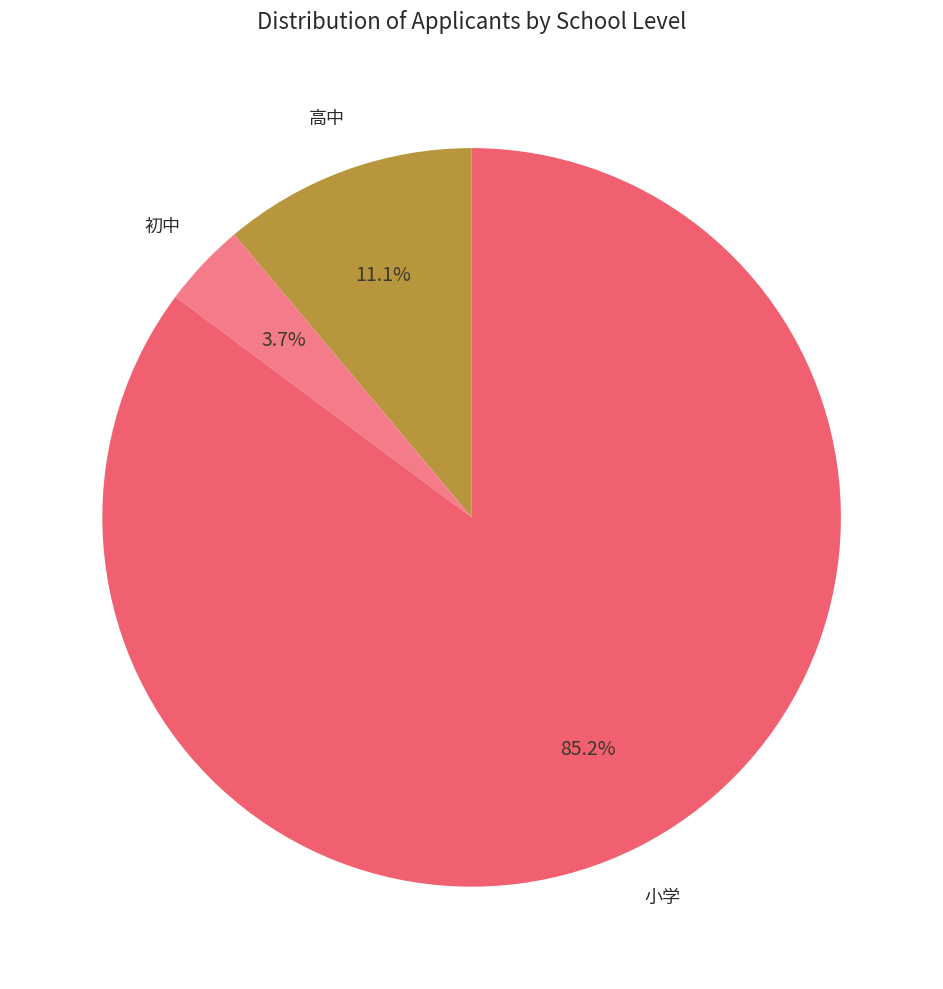

Is 初中 the majority of the pie?

No